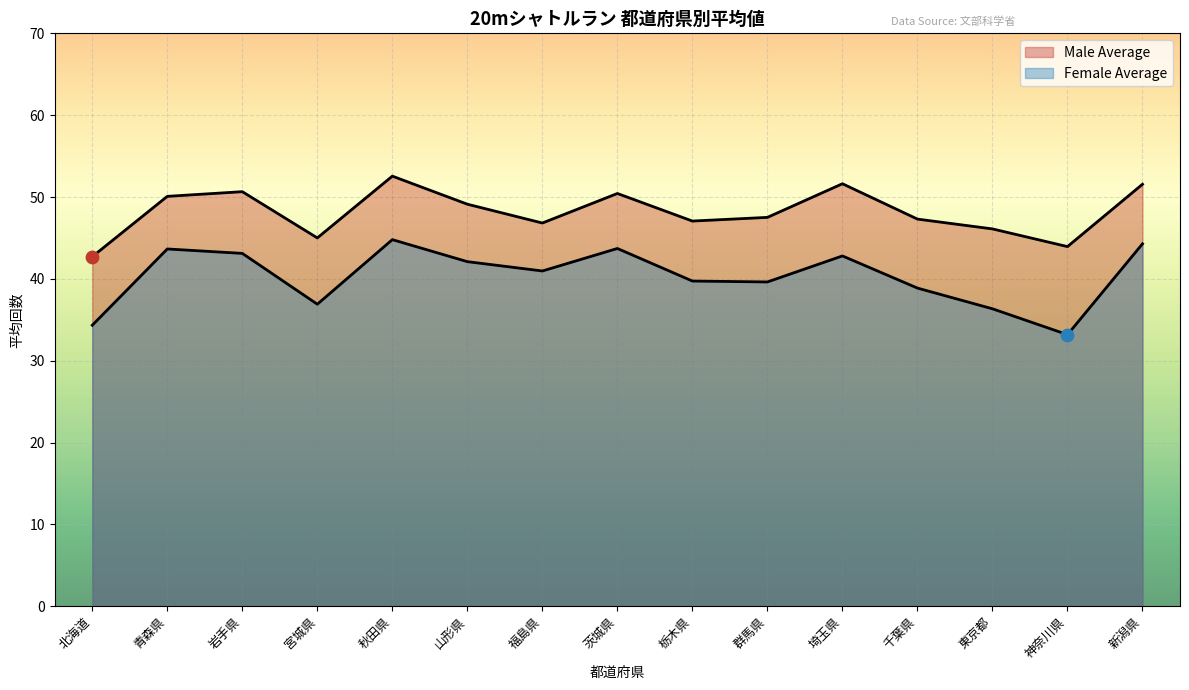

Which series has the widest spread of Y values?

Female Average